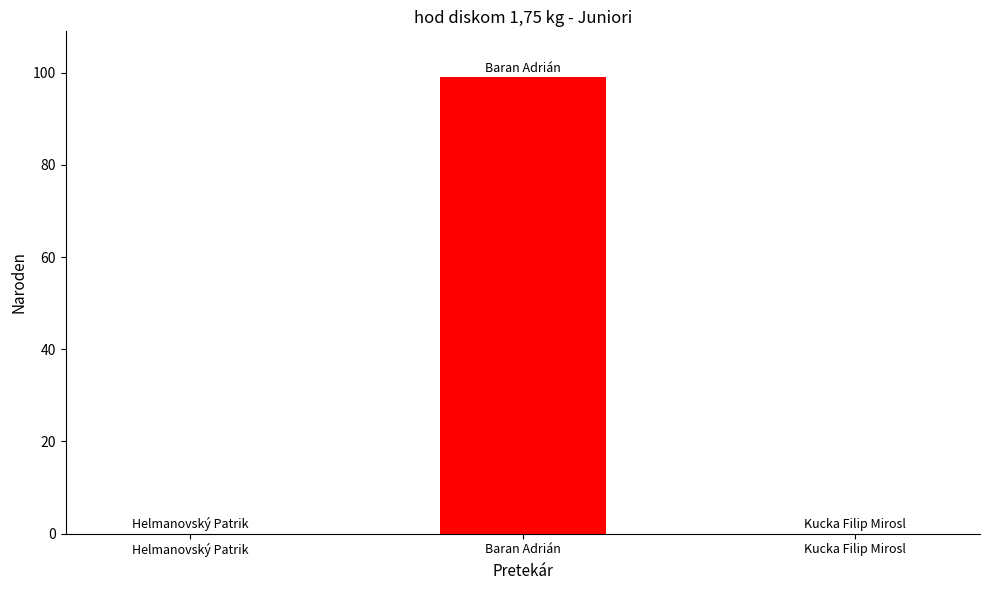

Count the number of categories in the chart.

3